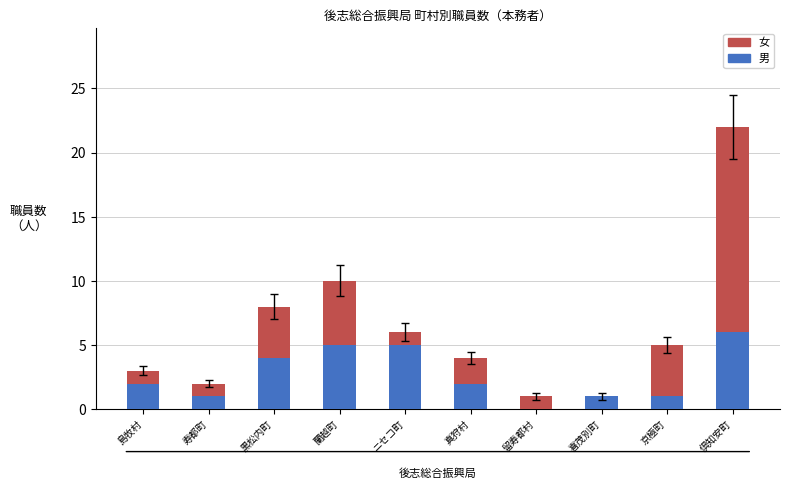

The 男 series shows 3 at 真狩村. True or false?

False